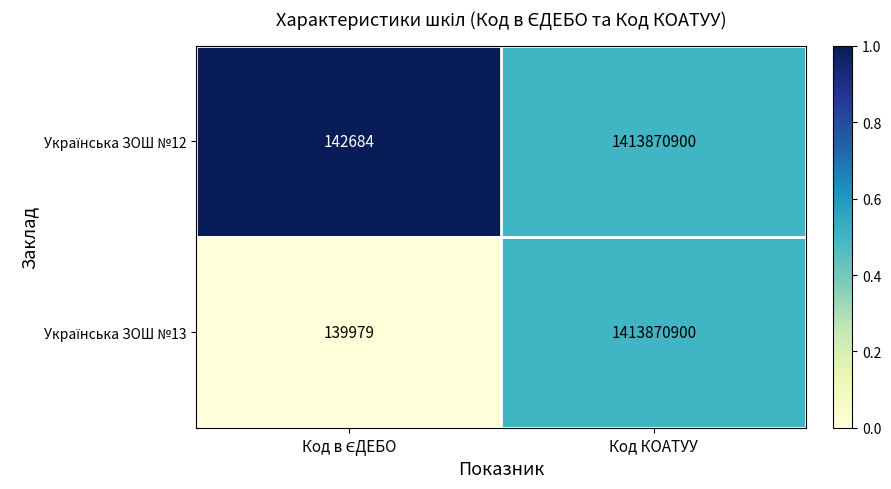

What is the maximum value shown in the chart?

1413870900